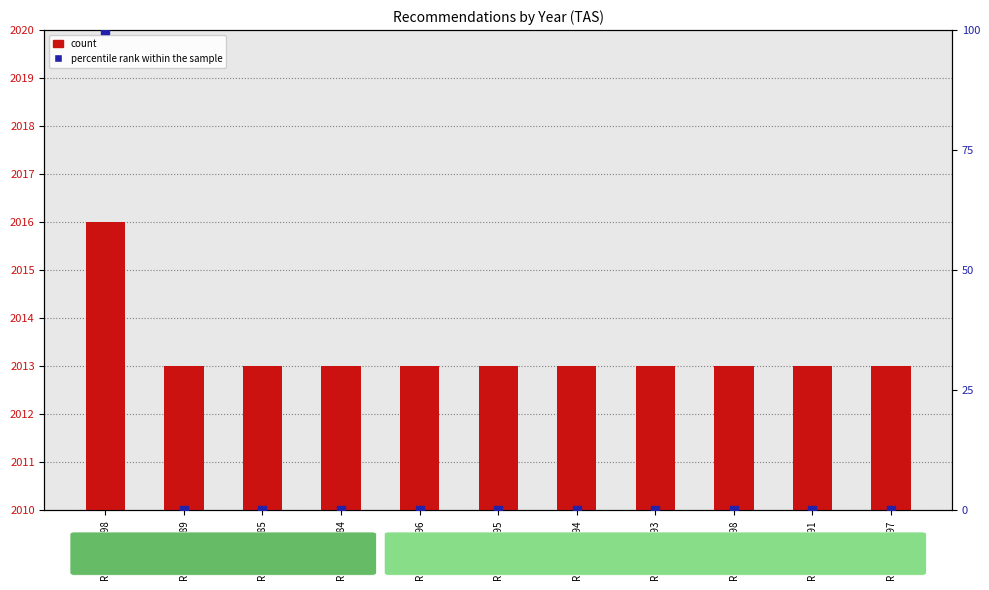

What are all the series names shown in the legend?

count, percentile rank within the sample